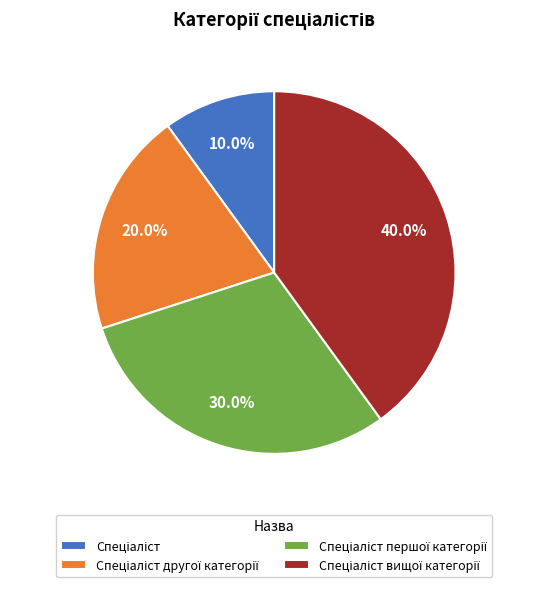

Is there a majority slice in this chart?

No